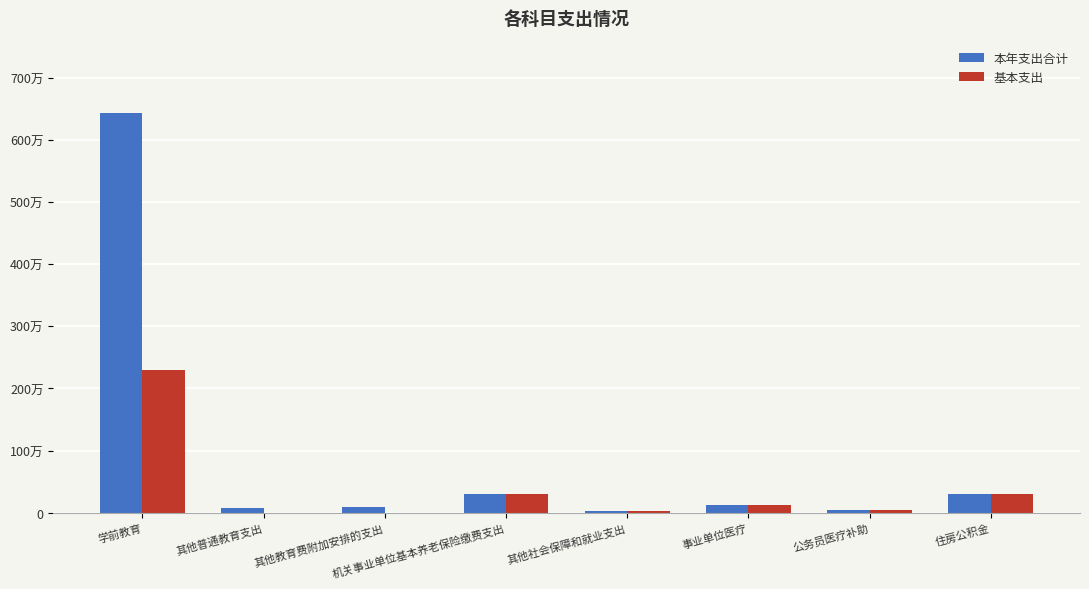

What is the label of the 5th bar from the left?

其他社会保障和就业支出